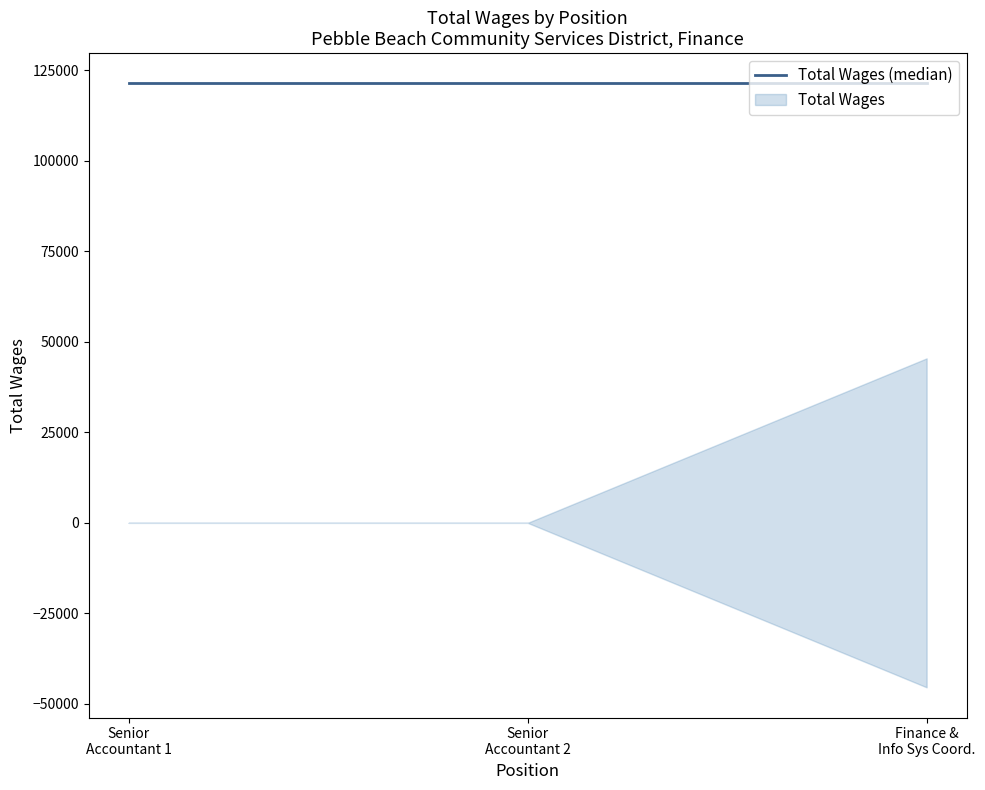

What is the label of the 3rd point from the left?

Finance & Information Systems Coordinator